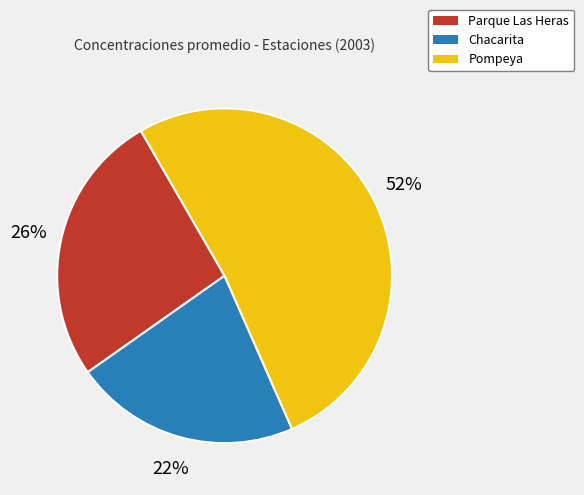

Do Parque Las Heras and Pompeya together represent more than half of the pie?

Yes